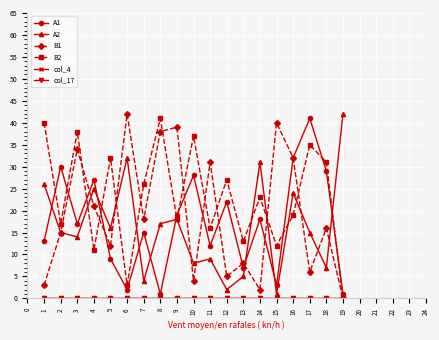

Is this an area chart (filled region under the line)?

No